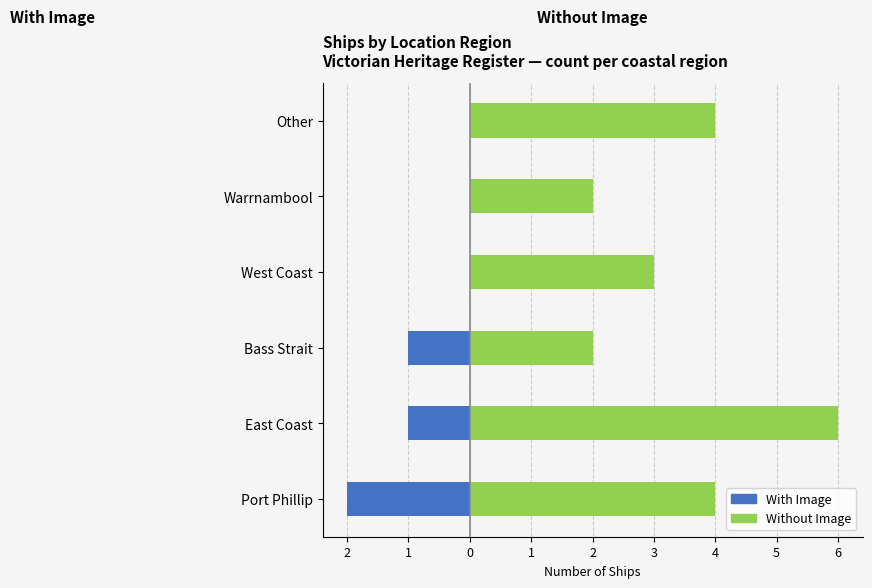

Reading left to right, what are all the values shown in this chart?

With Image: -2	-1	-1	0	0	0
Without Image: 4	6	2	3	2	4